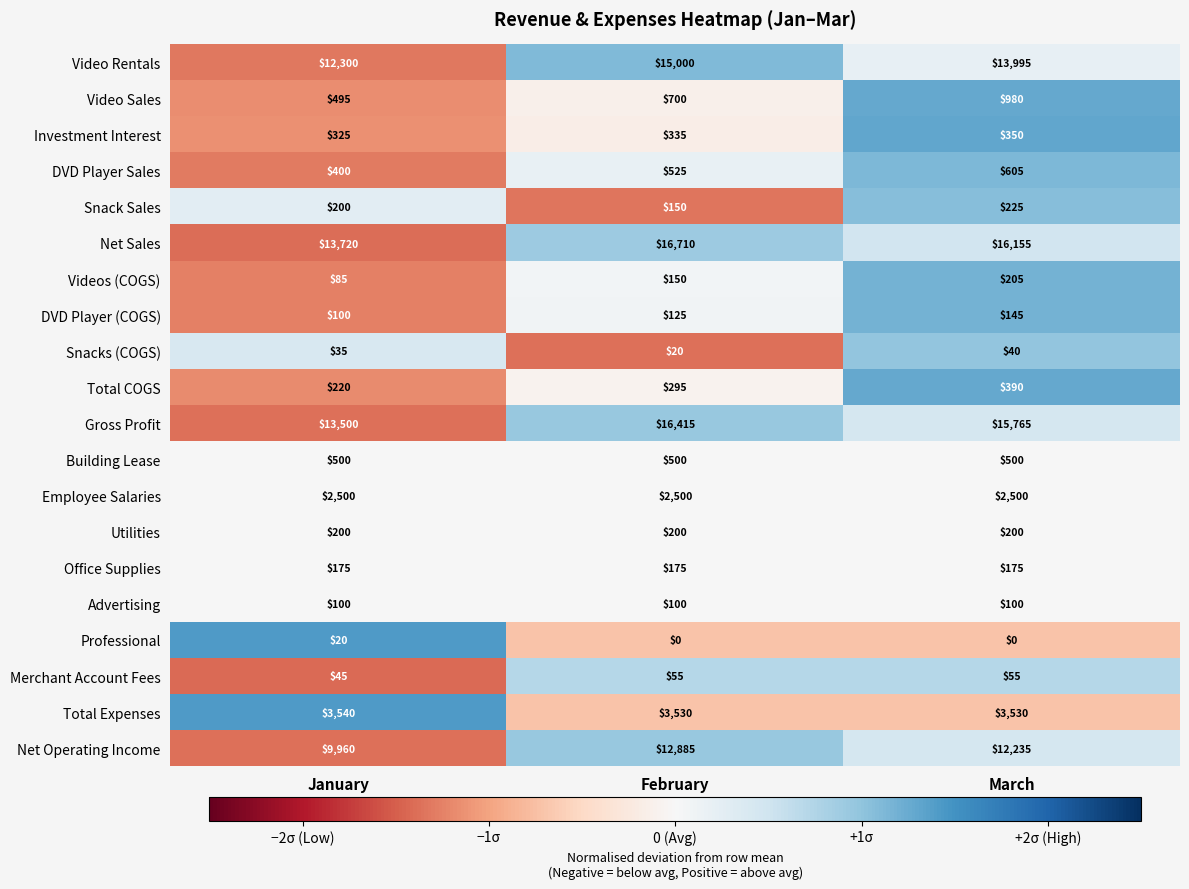

List the series in order of their peak value, highest first.

Net Sales, Gross Profit, Video Rentals, Net Operating Income, Total Expenses, Employee Salaries, Video Sales, DVD Player Sales, Building Lease, Total COGS, Investment Interest, Snack Sales, Videos (COGS), Utilities, Office Supplies, DVD Player (COGS), Advertising, Merchant Account Fees, Snacks (COGS), Professional